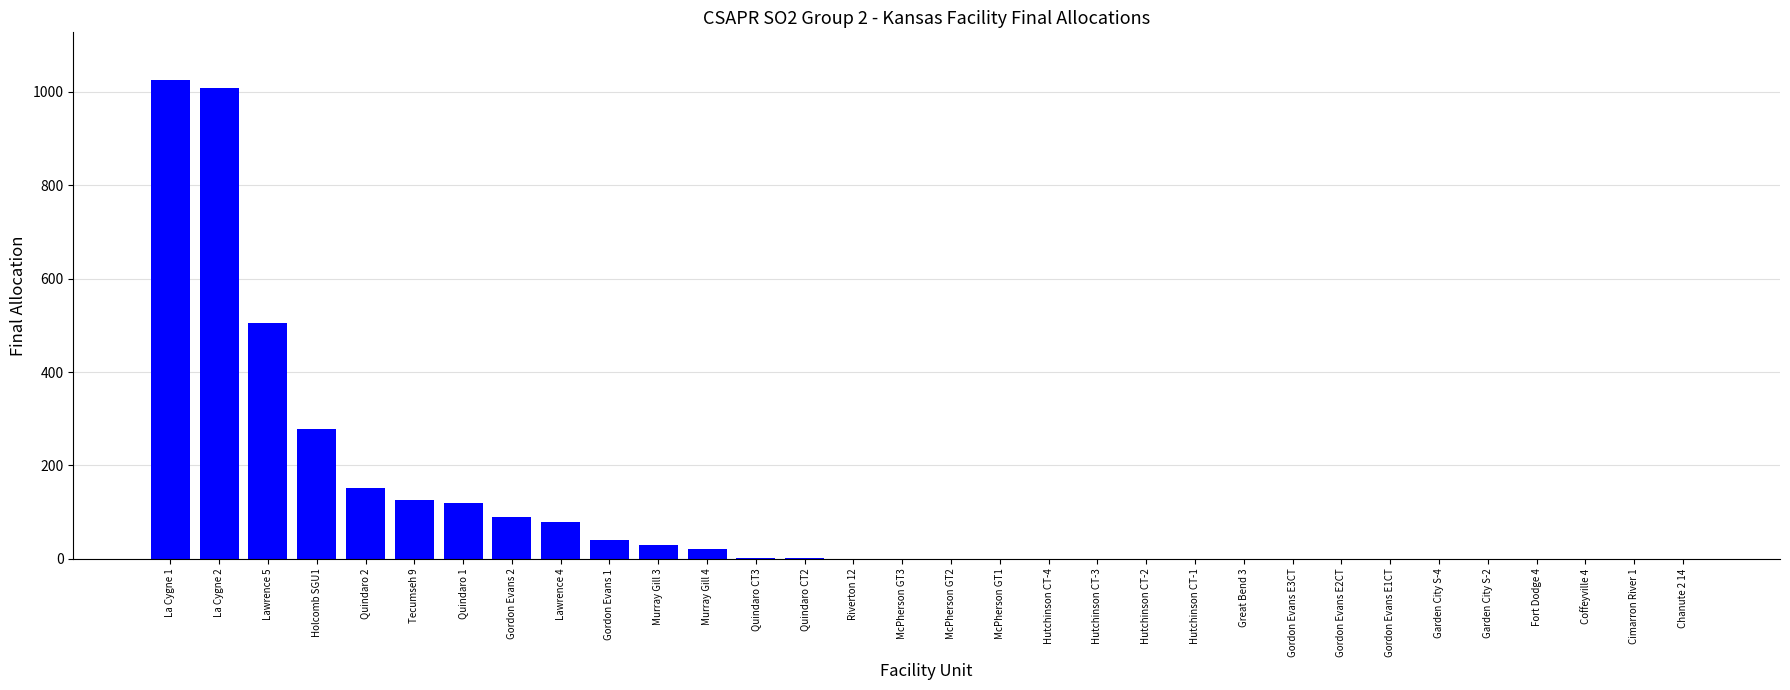

True or false: the data shows 0 at Fort Dodge 4.

True